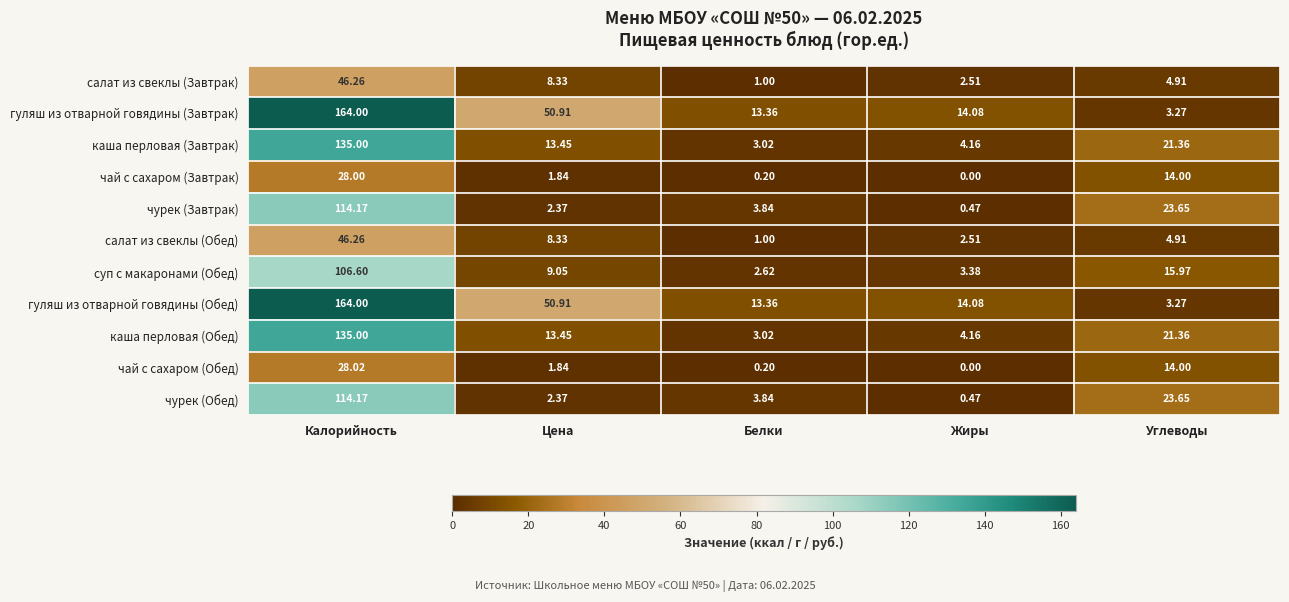

Is the value of салат из свеклы (Завтрак) at Калорийность greater than the value of суп с макаронами (Обед) at Жиры?

Yes